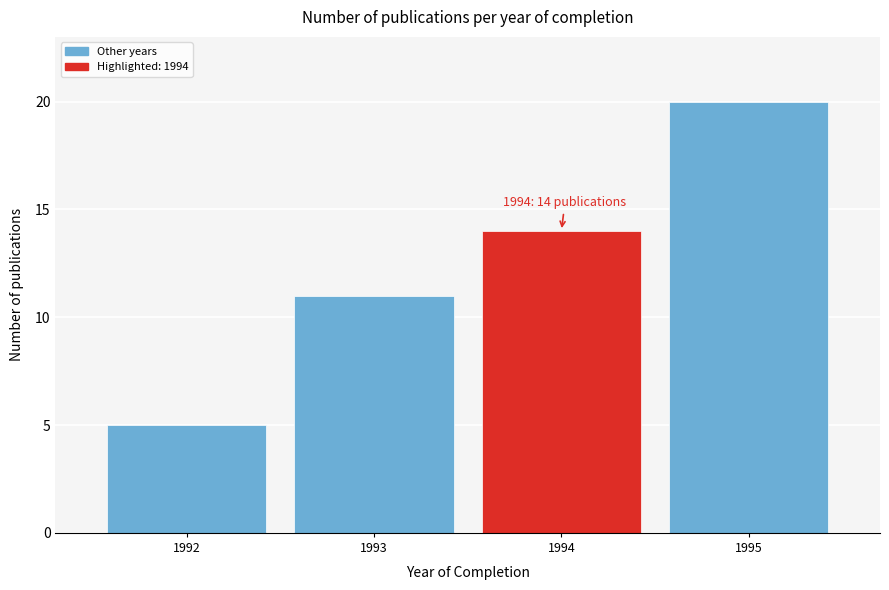

Reading left to right, extract all data points from this chart.

1992=5	1993=11	1994=14	1995=20